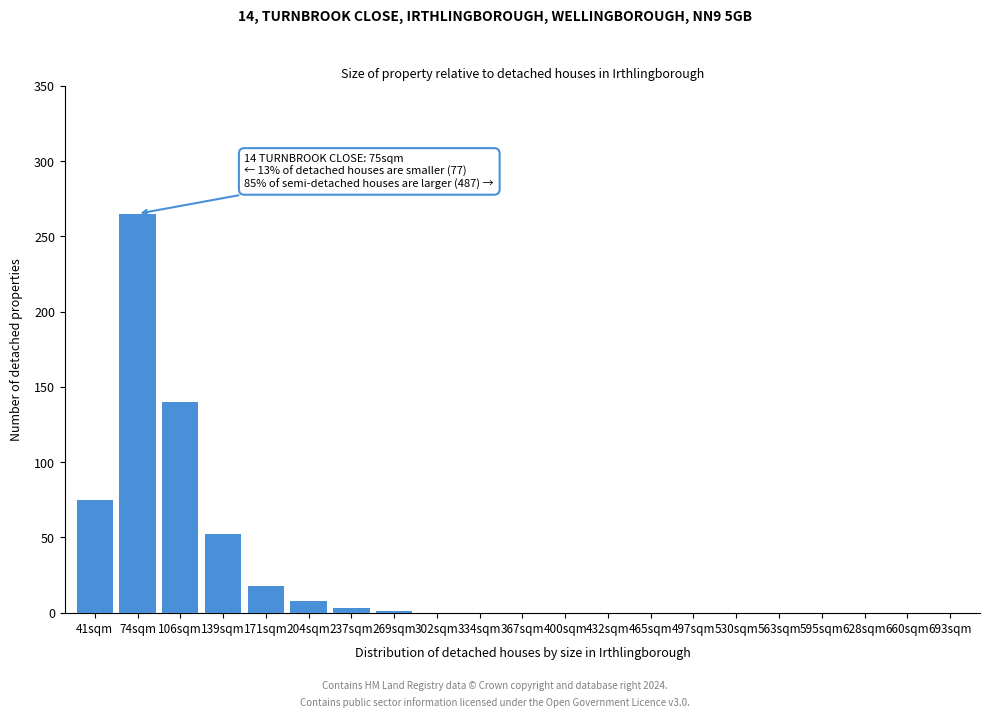

The value at 106sqm is 140. True or false?

True